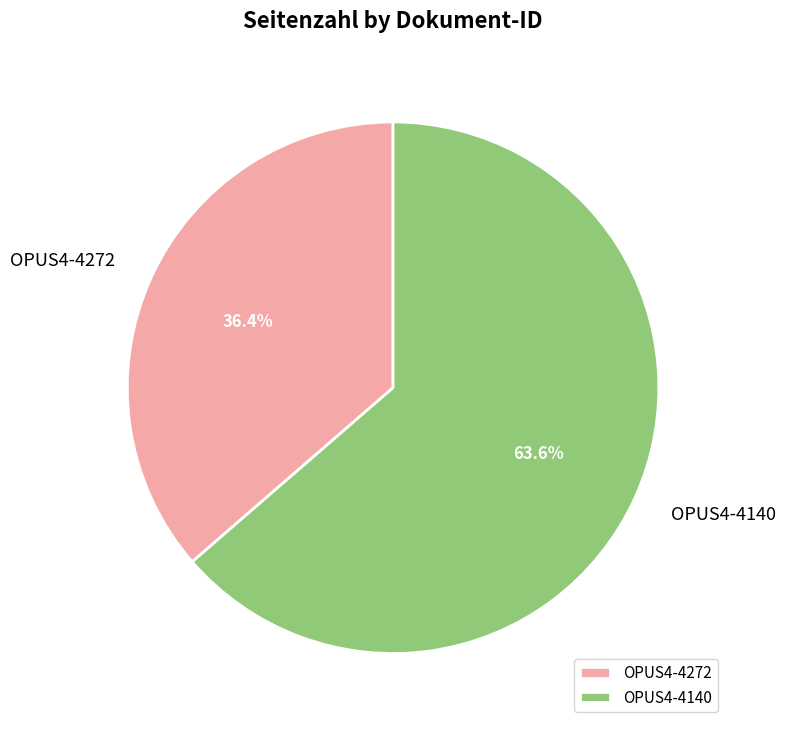

What portion of the pie excludes OPUS4-4140?

36.4%